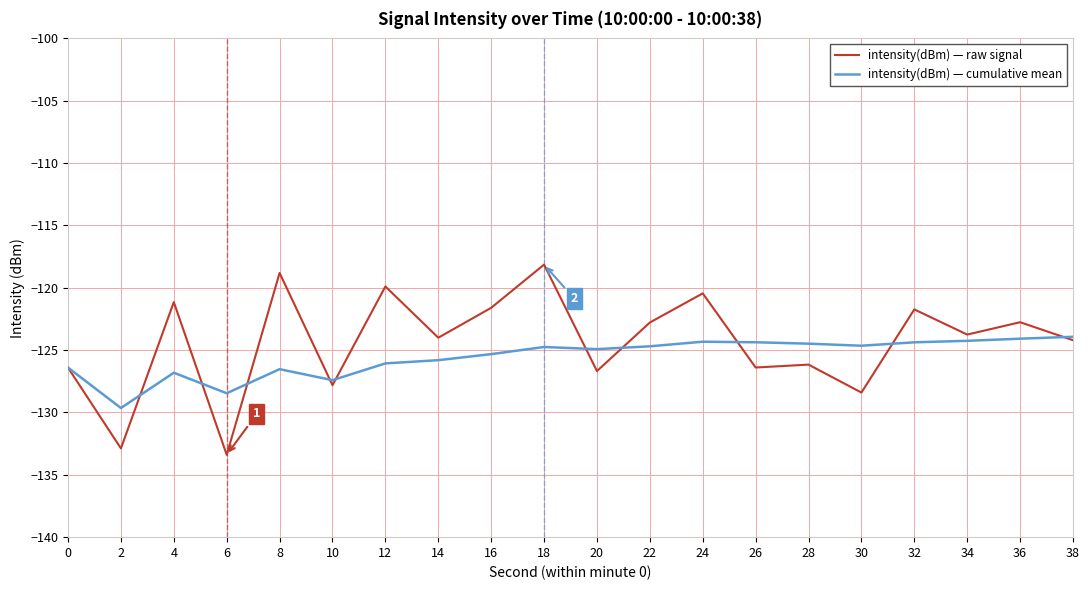

Is it true that intensity(dBm) — cumulative mean equals -27.8 at 22?

False